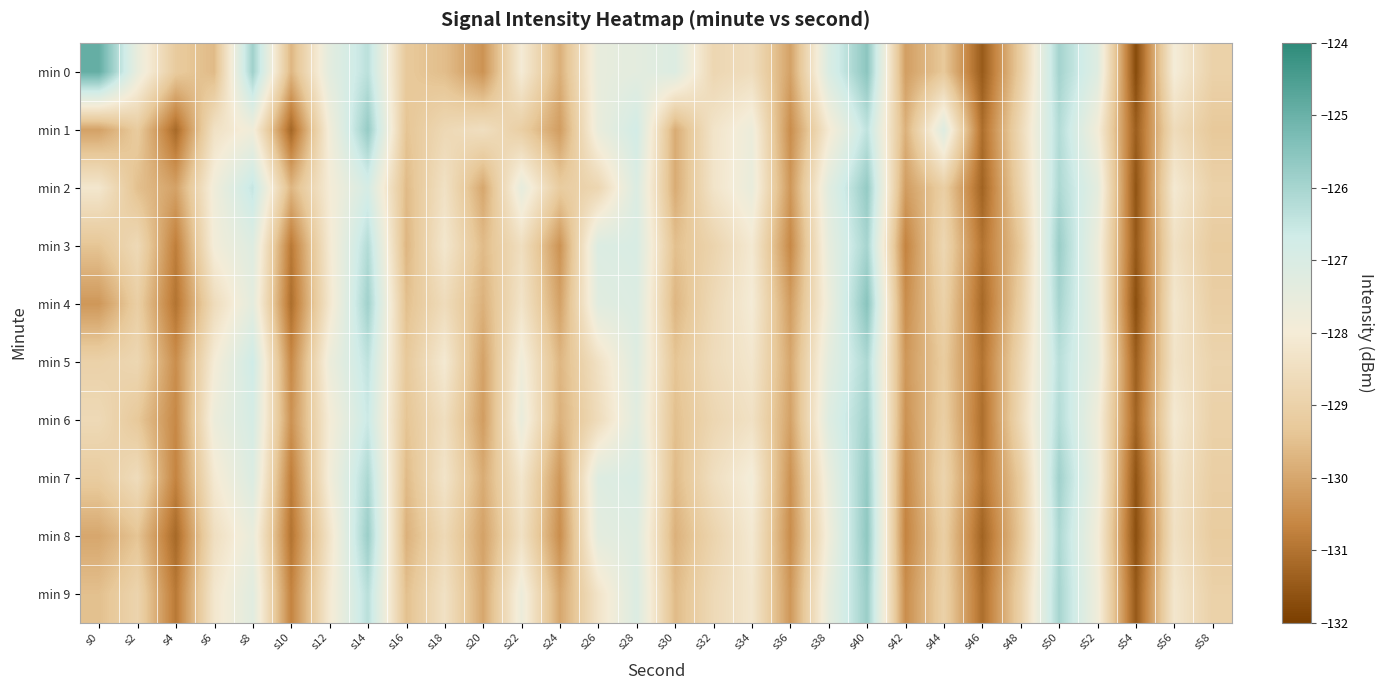

Which label corresponds to the smallest value in the chart?

s54